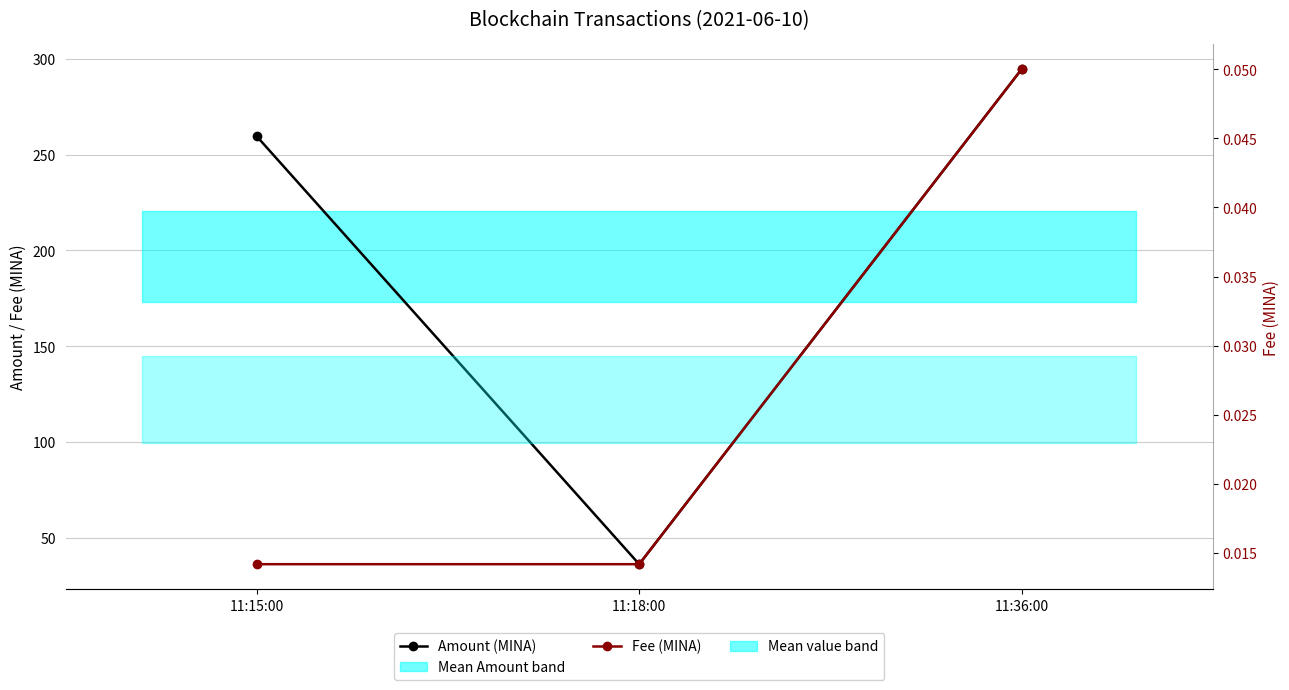

What is the difference between the second highest and minimum values in the Amount (MINA) series?

223.5